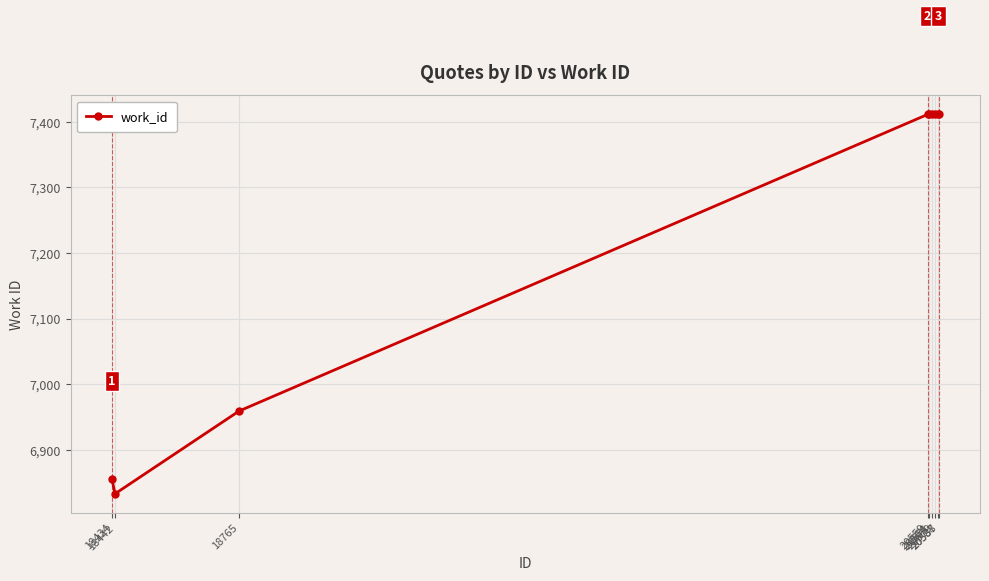

How many values are between 6959 and 7411?

7